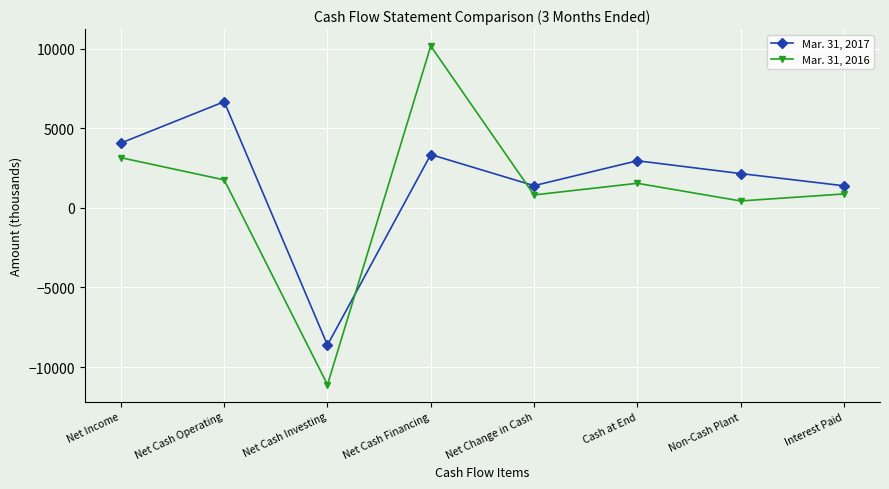

What is the sum of the Mar. 31, 2017 values at Interest Paid and Net Cash Operating?

8046